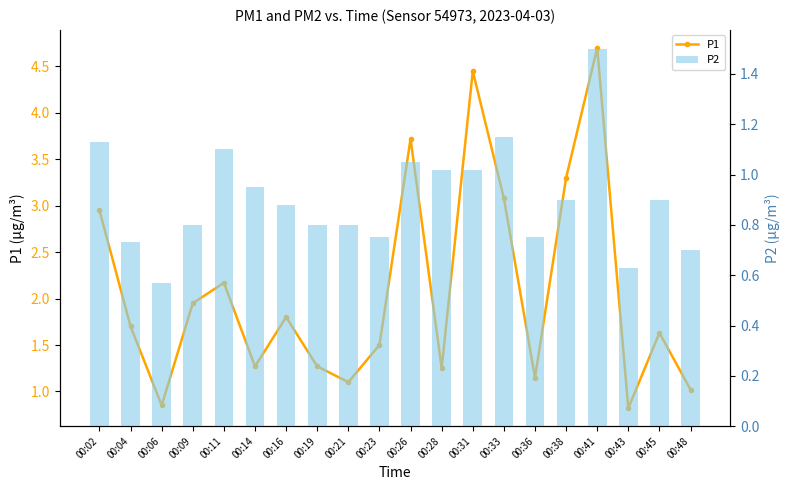

What is the value of the P1 bar at the 1st from the left?

3.0